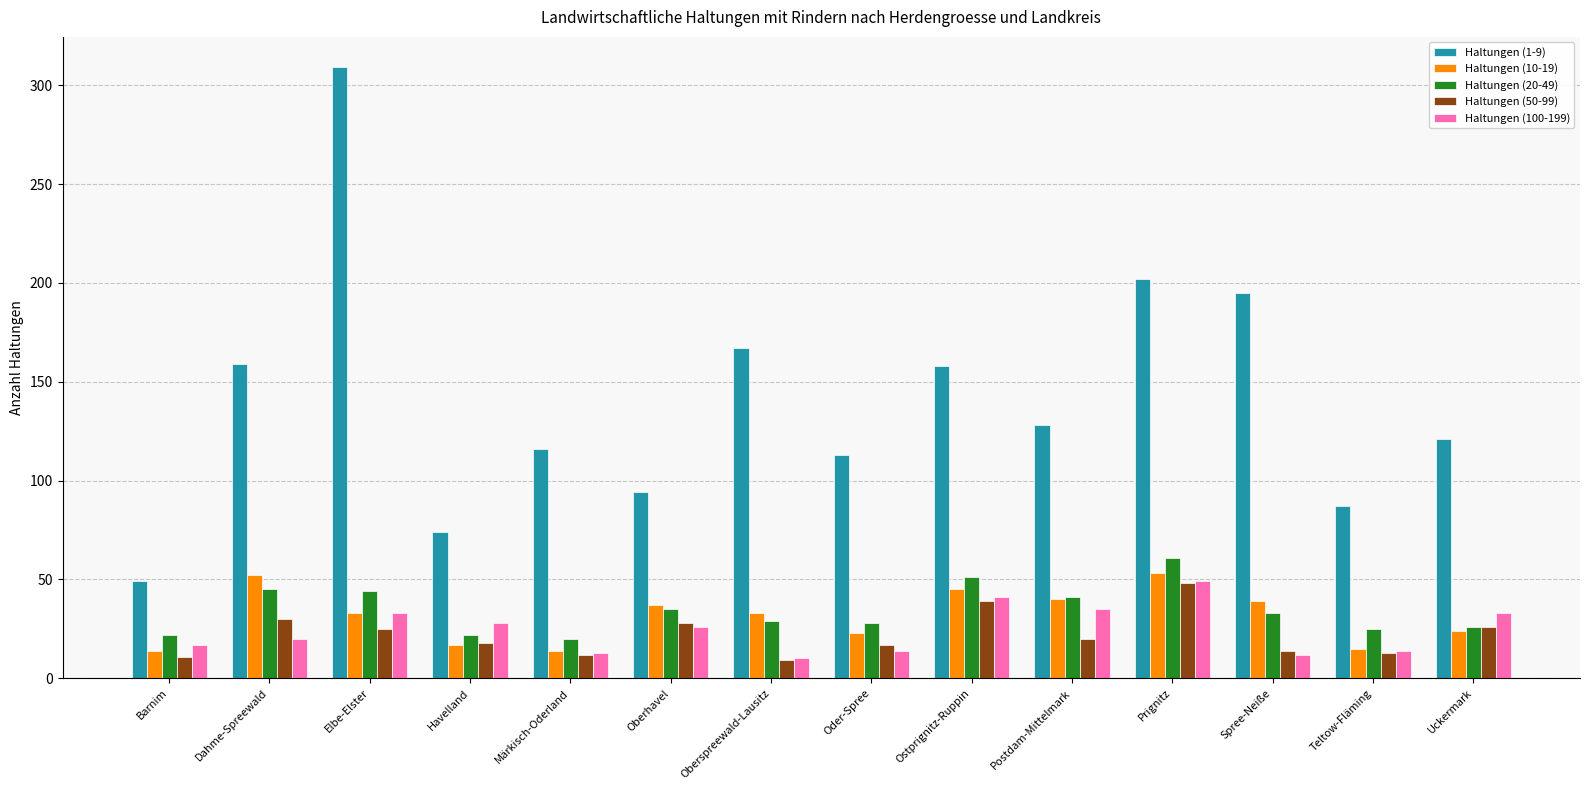

What is the label of the 11th bar from the left?

Prignitz